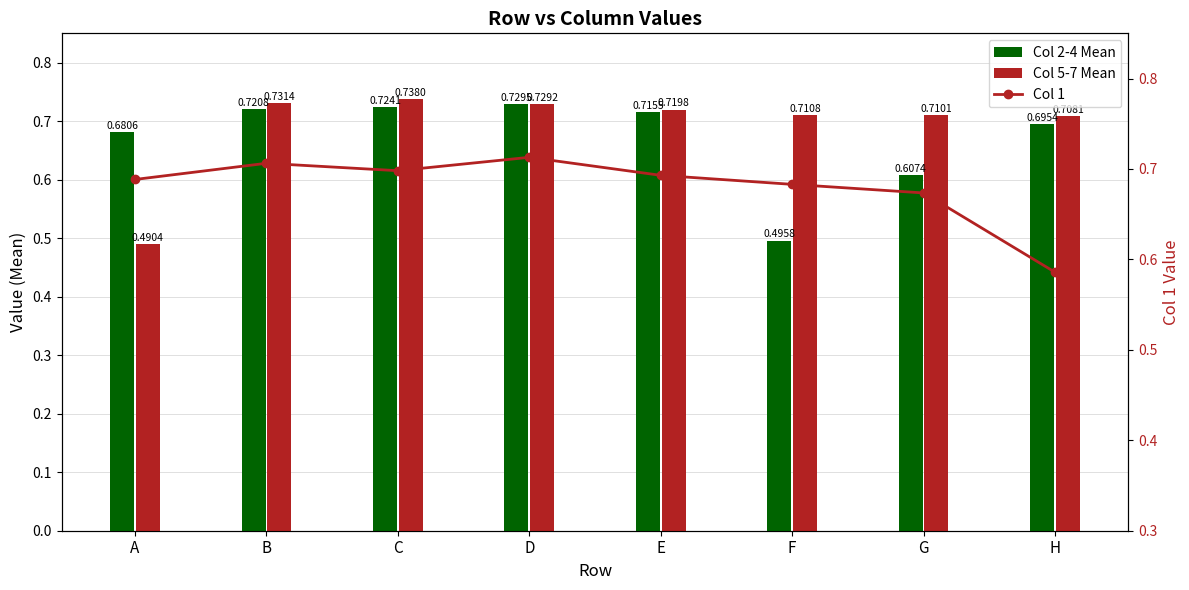

What are all the series names shown in the legend?

Col 2-4 Mean, Col 5-7 Mean, Col 1